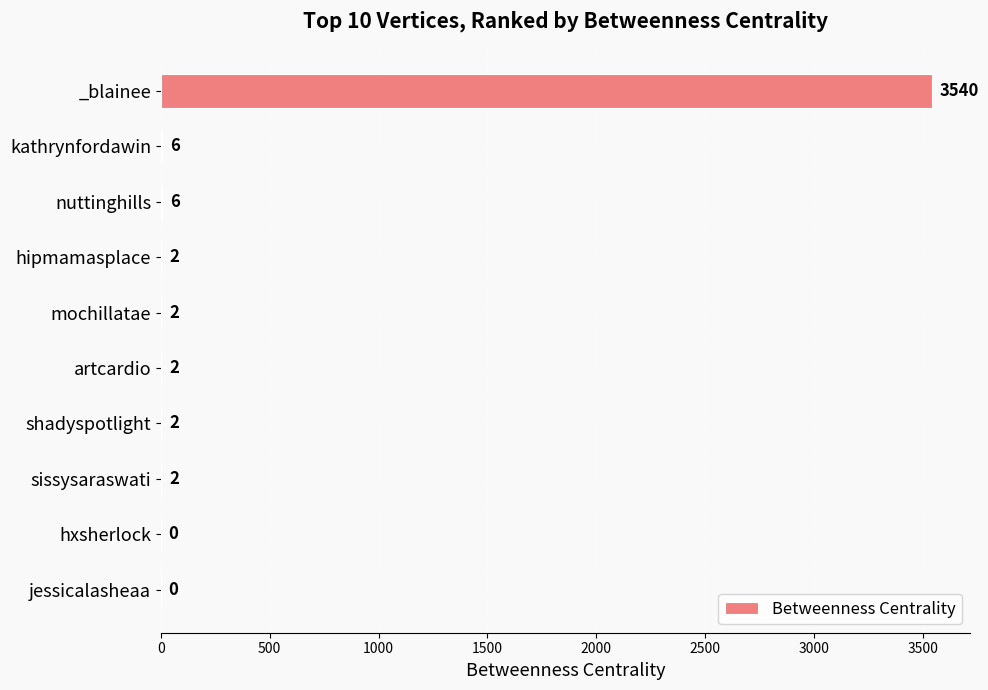

How many categories are shown in the chart?

10